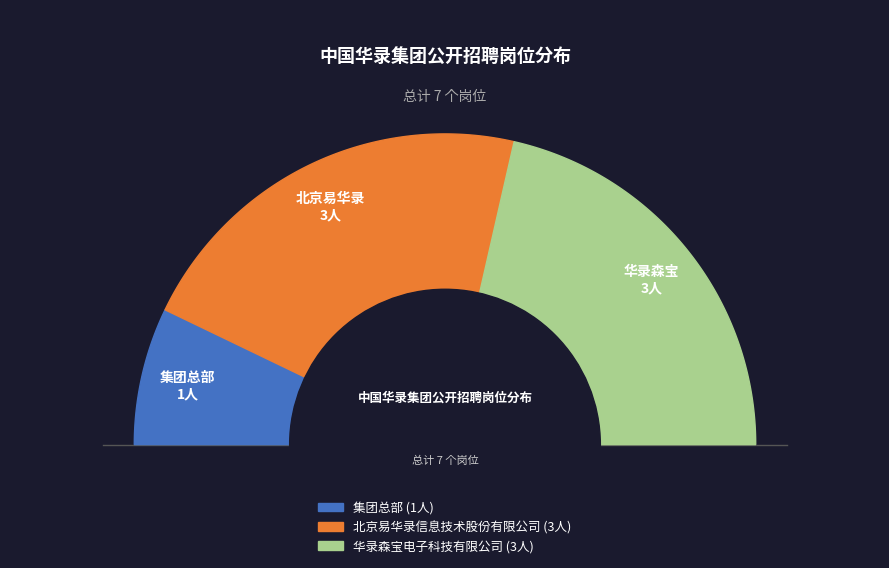

How many segments does this pie chart have?

3